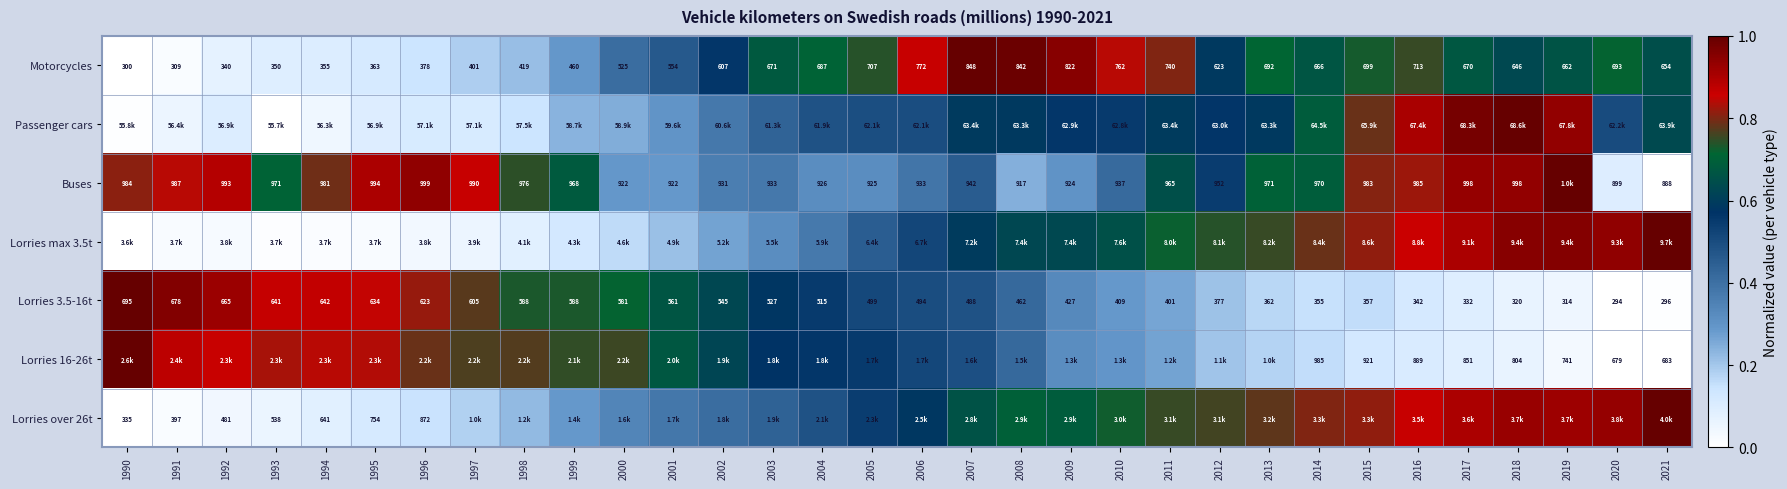

Which category has the lowest value across all series?

1990